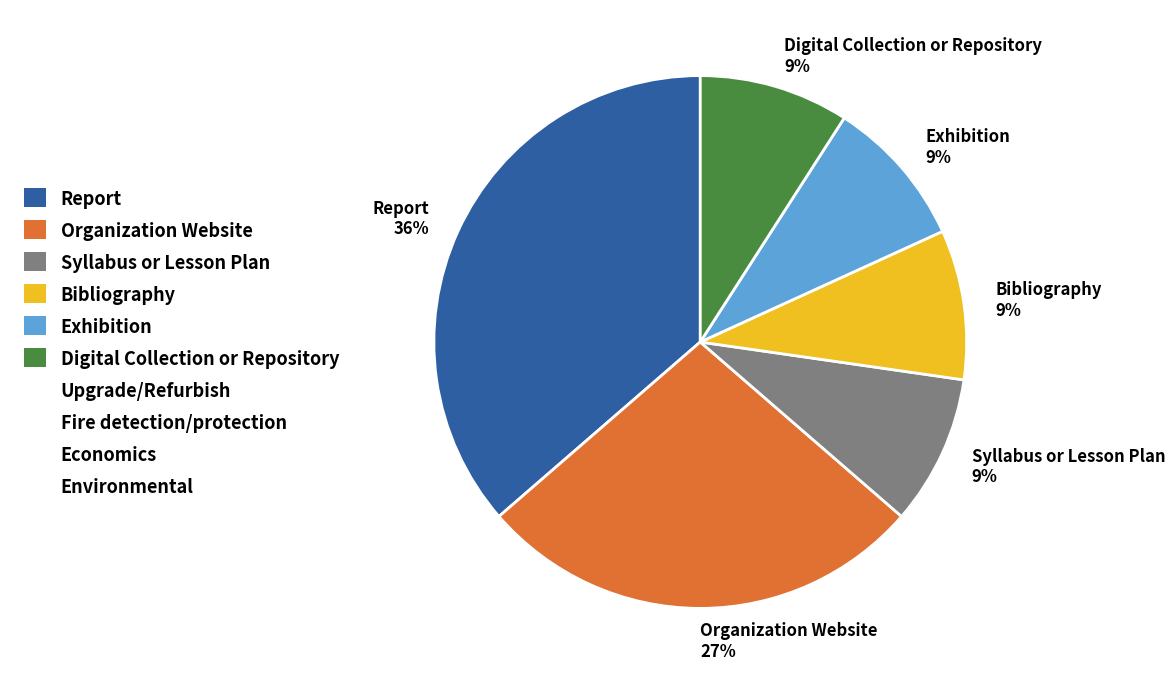

Is there a majority slice in this chart?

No